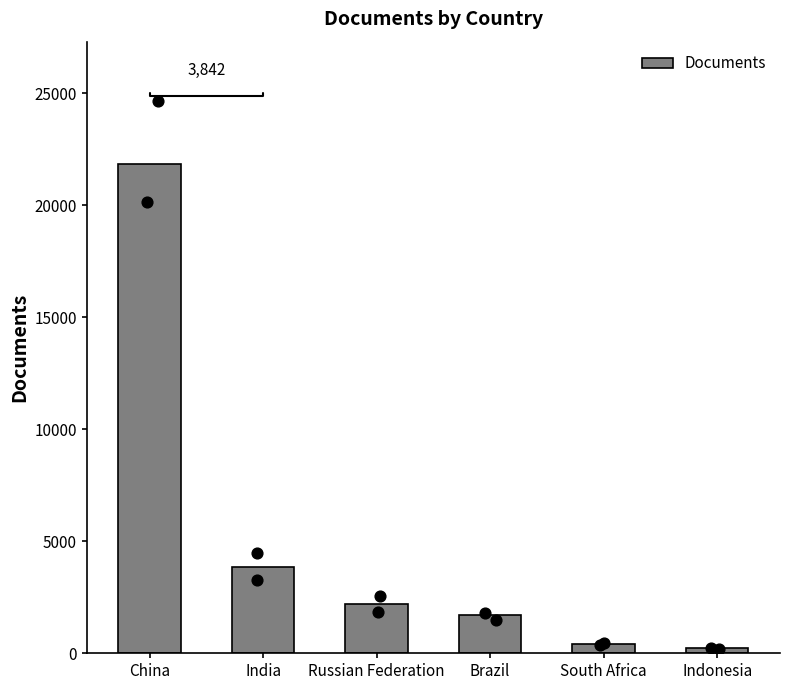

Which has a higher value, Russian Federation or Indonesia?

Russian Federation